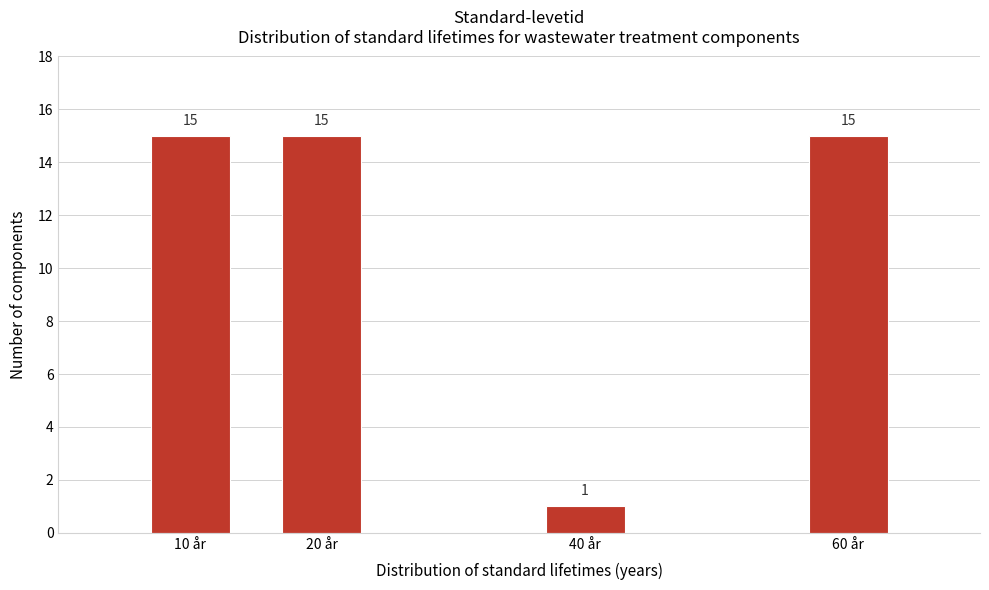

Reading left to right, transcribe all the data shown in this chart.

15	15	1	15